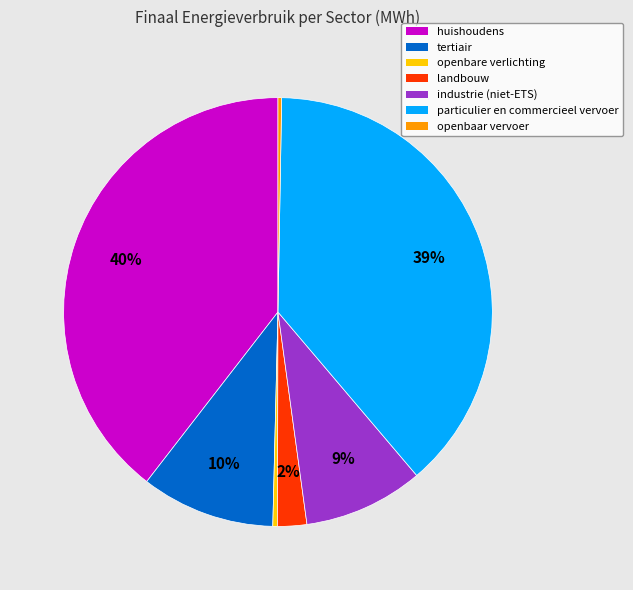

Does industrie (niet-ETS) account for over 50% of the chart?

No